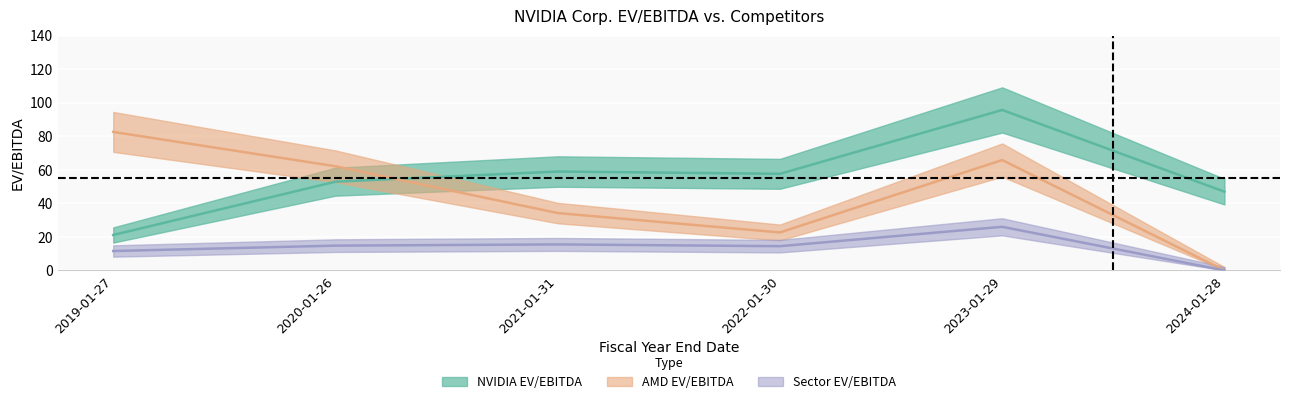

What is the difference between the maximum and second lowest values in the AMD EV/EBITDA series?

60.0